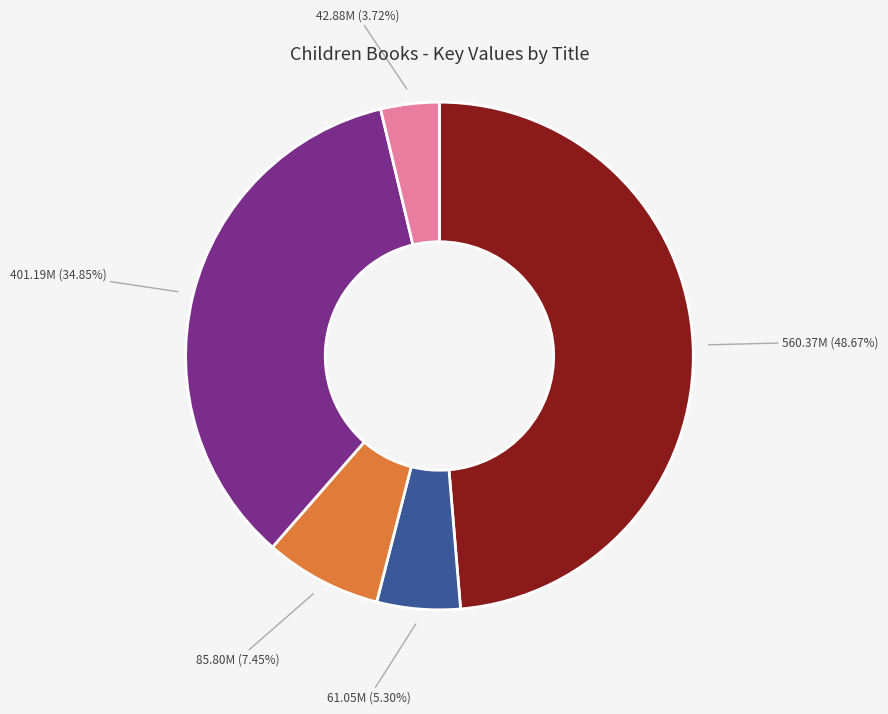

Is there a majority slice in this chart?

No